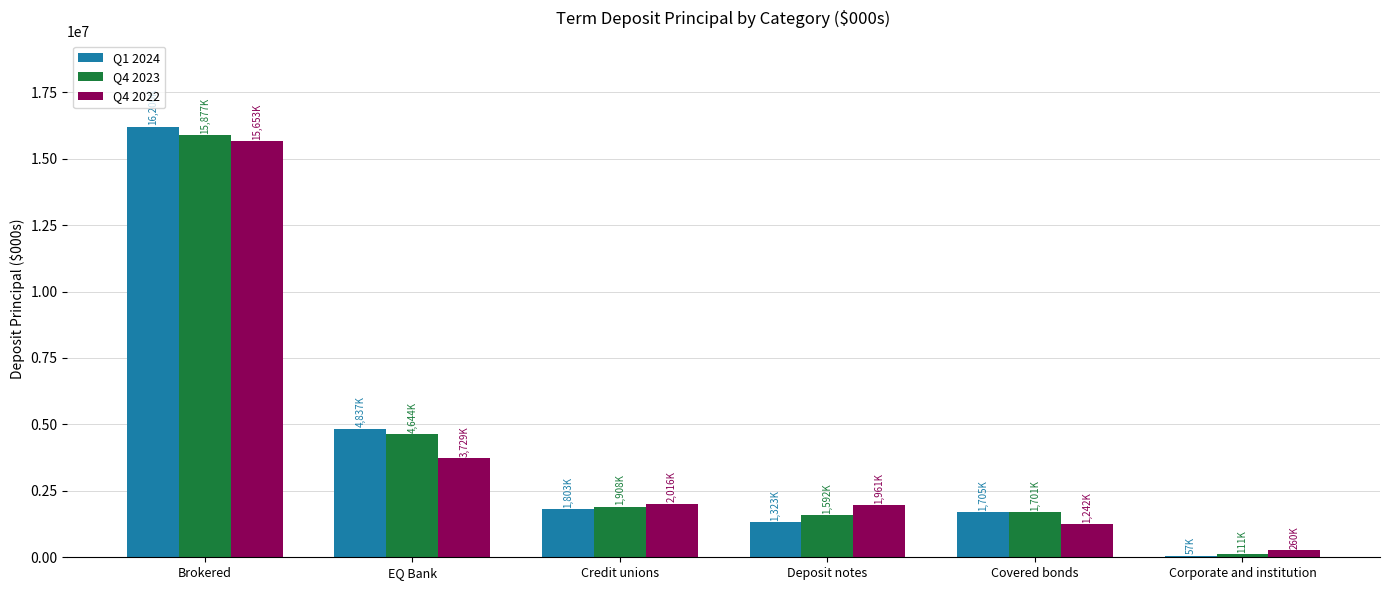

Is it true that Q4 2023 equals 2420351 at Deposit notes?

False